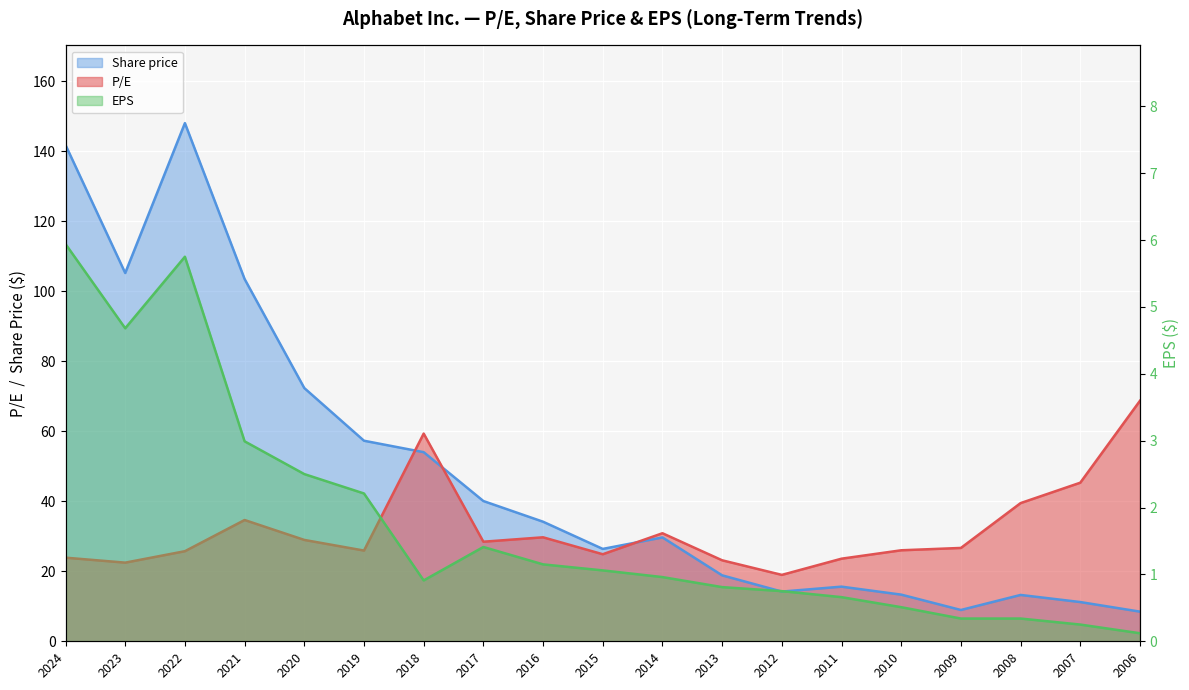

Is it true that Share price equals 8.5 at 2006?

True